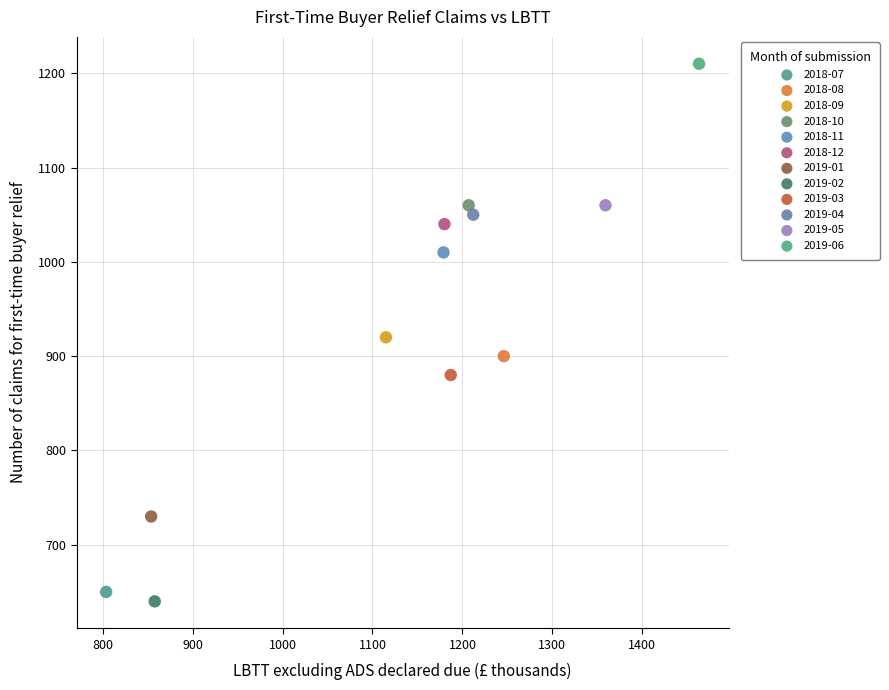

Which series reaches the minimum Y coordinate?

2019-02